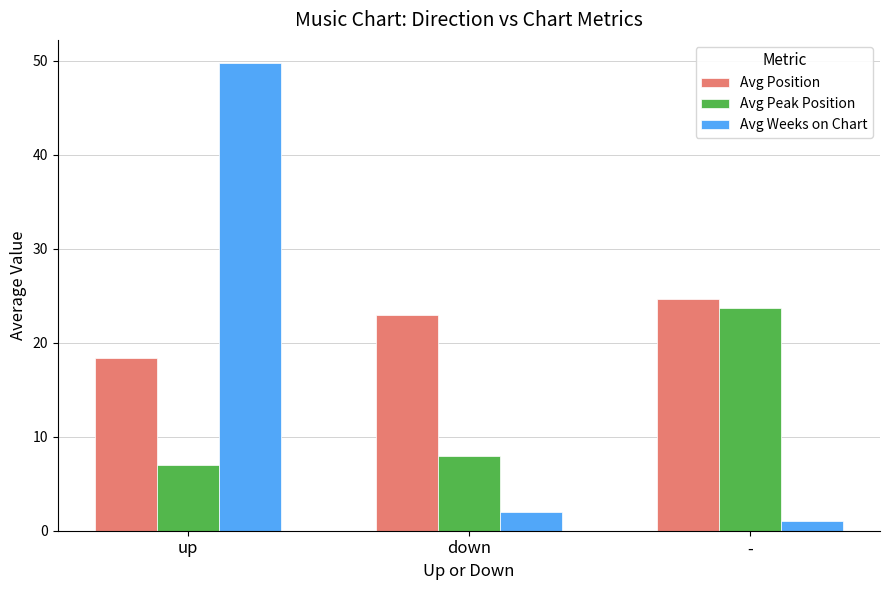

What is the label of the 1st bar from the left?

up